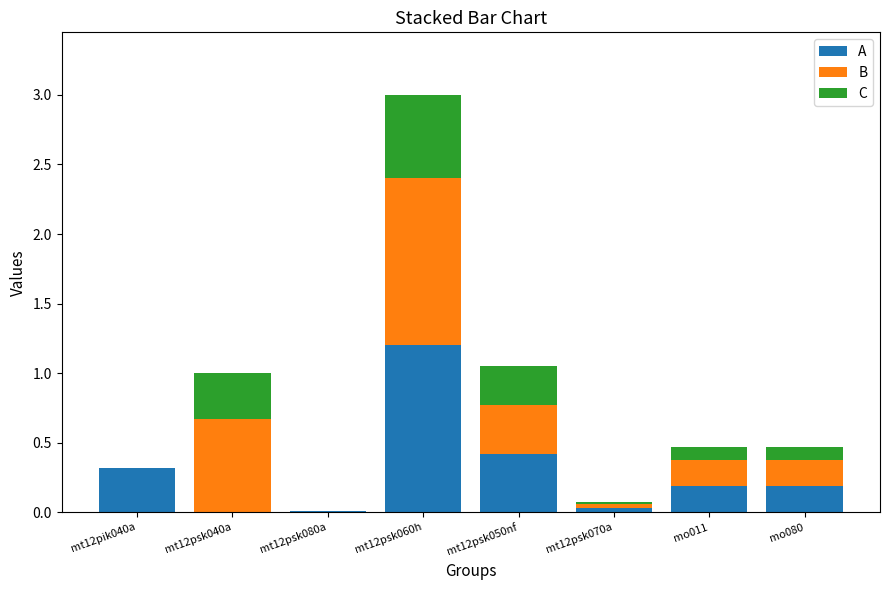

What is the total value across all series at mo080?

0.5